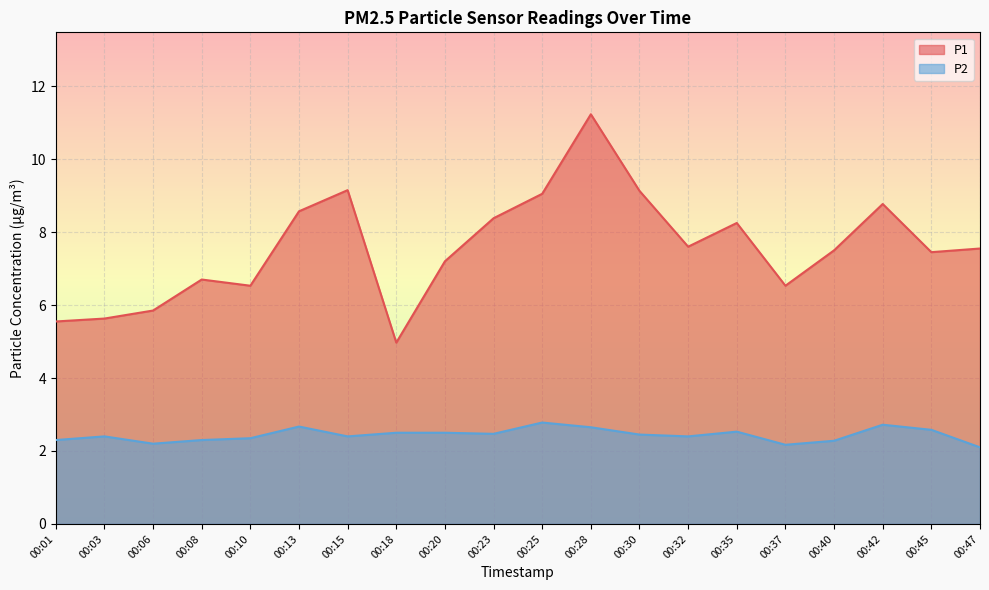

Is the value of P1 at 00:13 greater than the value of P2 at 00:45?

Yes